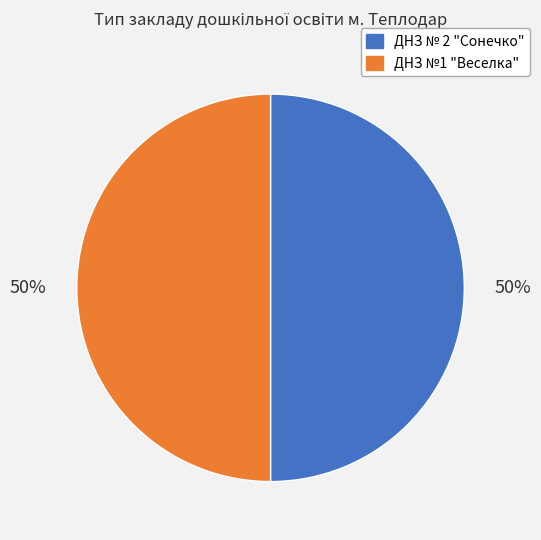

Combined, do ДНЗ №1 "Веселка" and ДНЗ № 2 "Сонечко" account for over 50%?

Yes